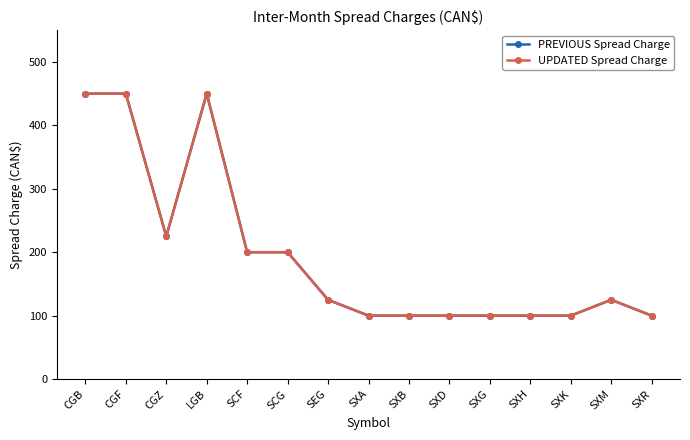

True or false: PREVIOUS Spread Charge and UPDATED Spread Charge intersect in this chart.

False